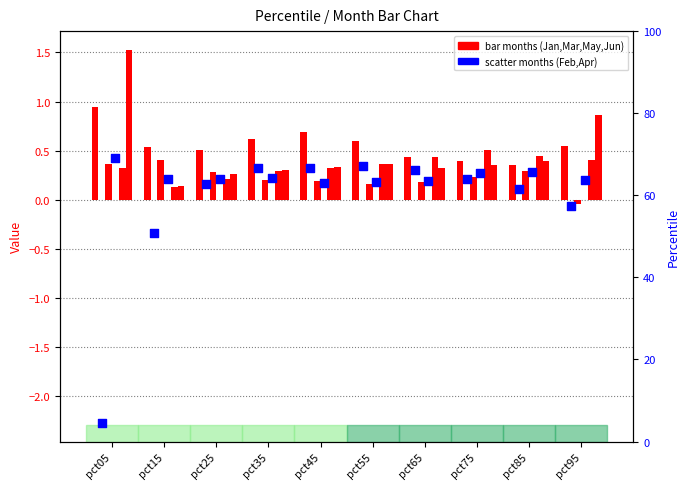

At which category is the sum across all series the highest?

pct45